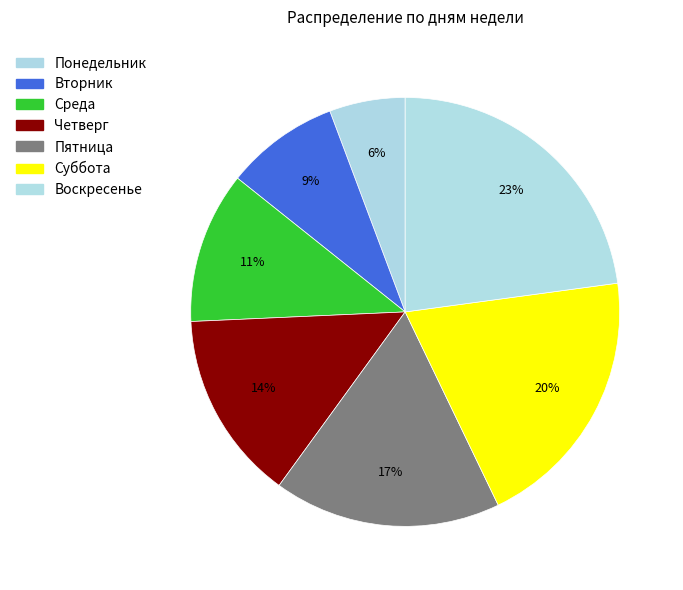

Count the number of slices in the pie.

7